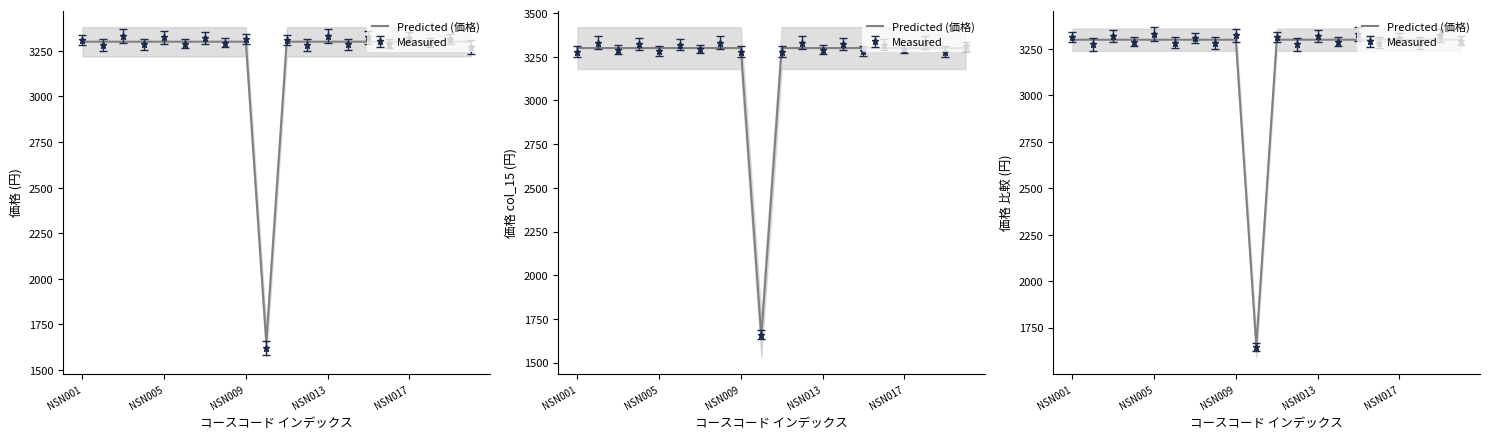

How many lines are shown in the chart?

1